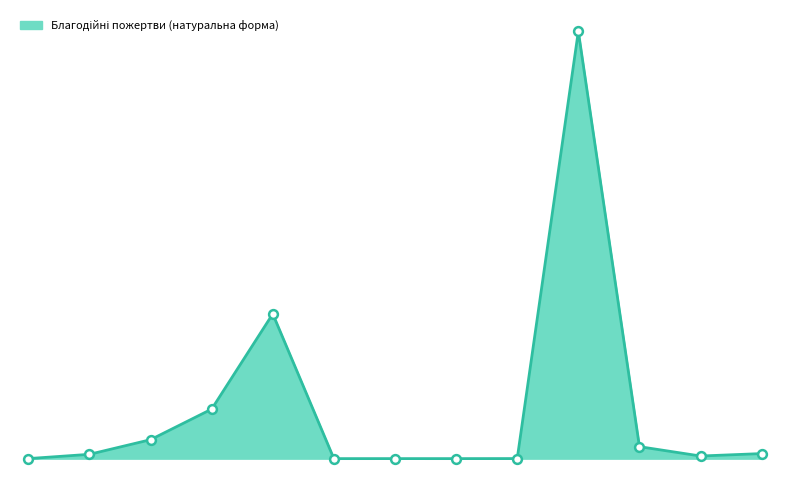

Does the chart have visible grid lines?

No